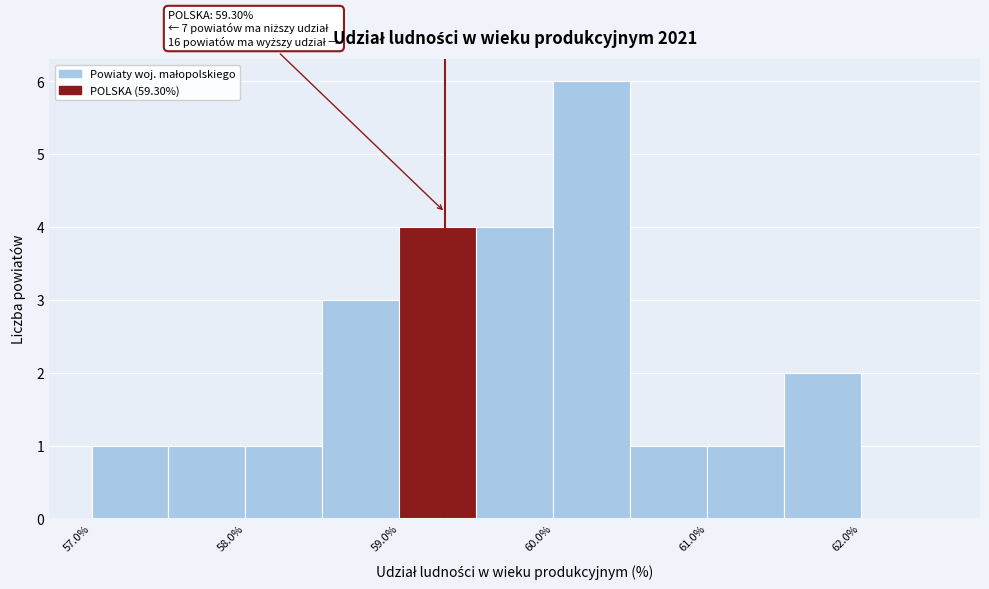

Which range on the x-axis has the tallest bar?

60.0 to 60.5